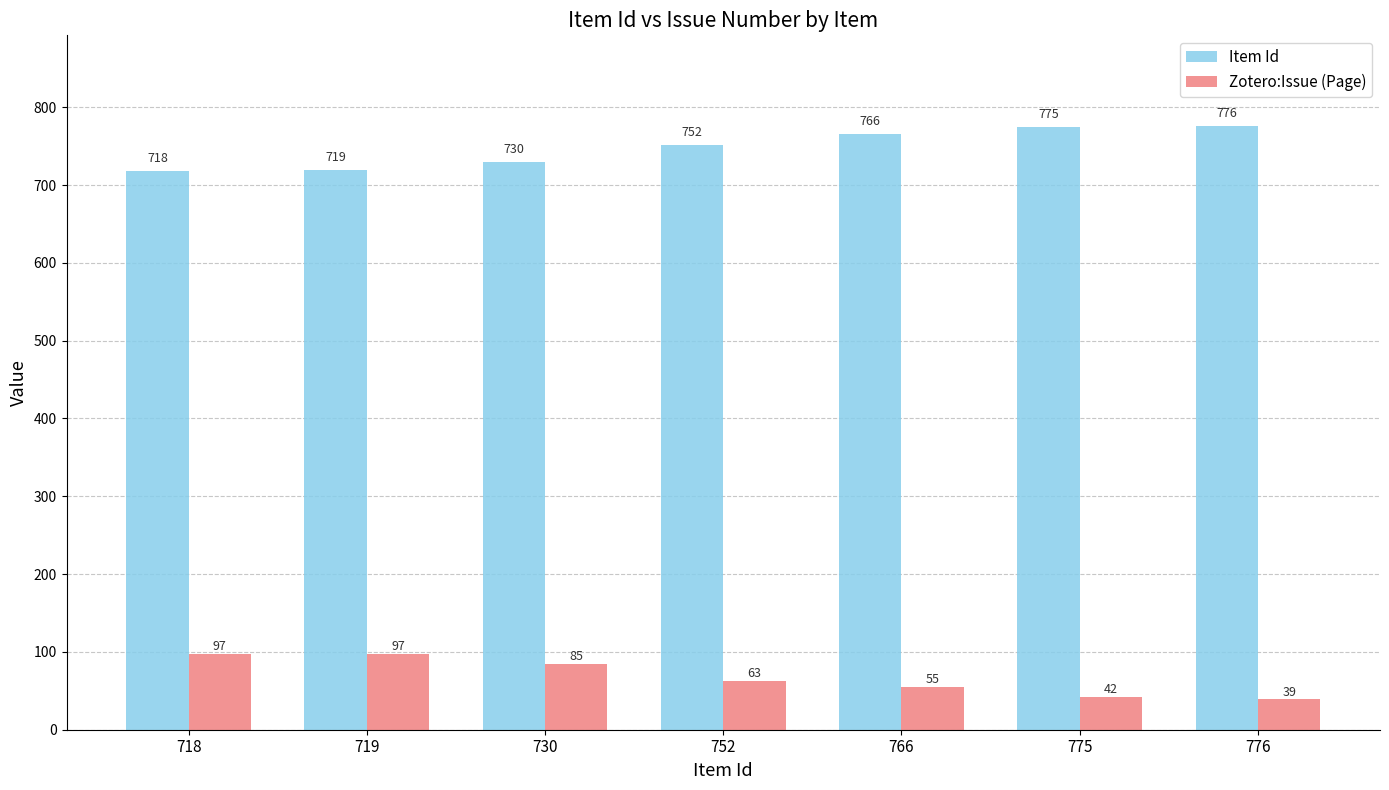

How many bars are there in total?

14